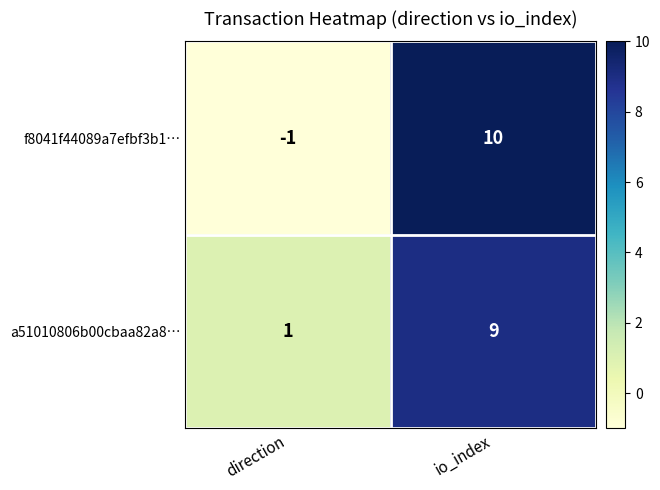

At which category does the chart reach its minimum across all series?

direction